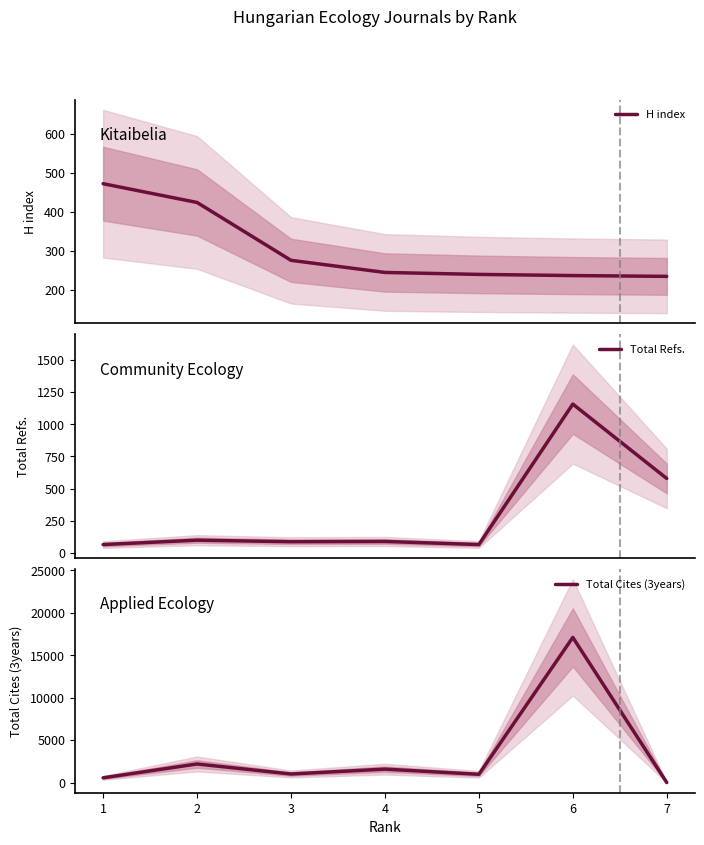

What are all the series names shown in the legend?

H index, Total Refs., Total Cites (3years)